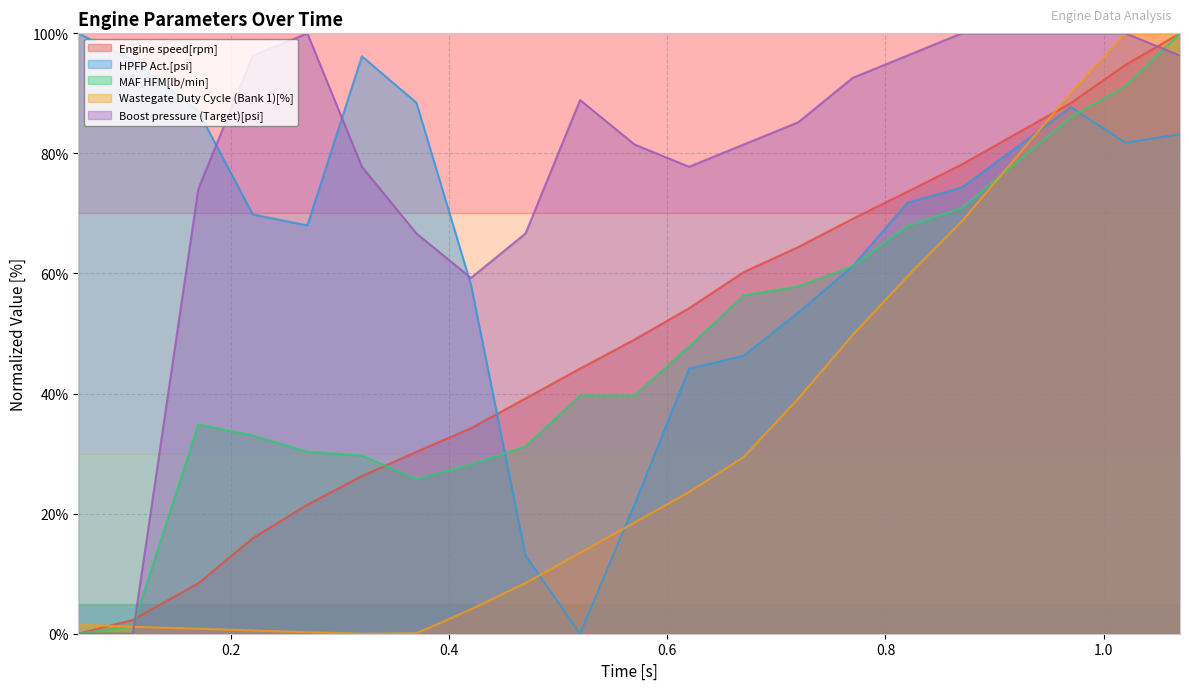

What is the sum of all Engine speed[rpm] values?

954.1